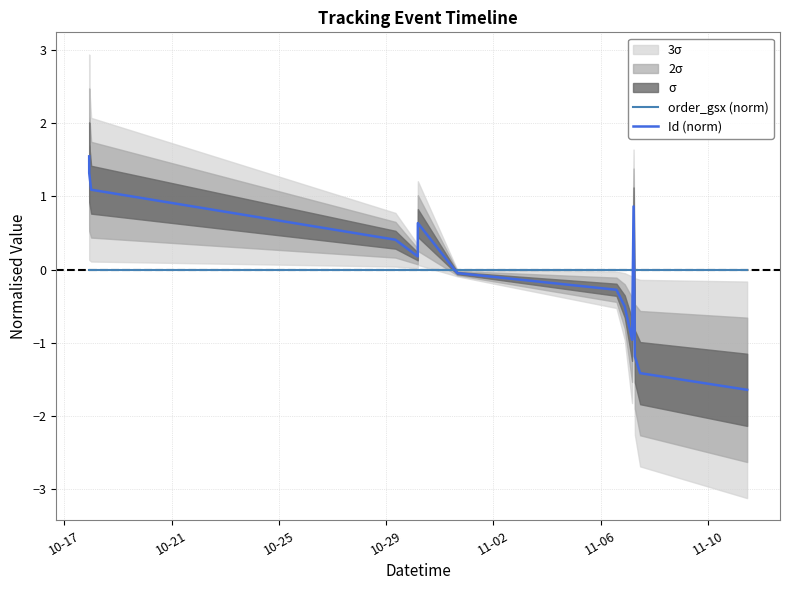

What are all the series names shown in the legend?

order_gsx (norm), Id (norm)